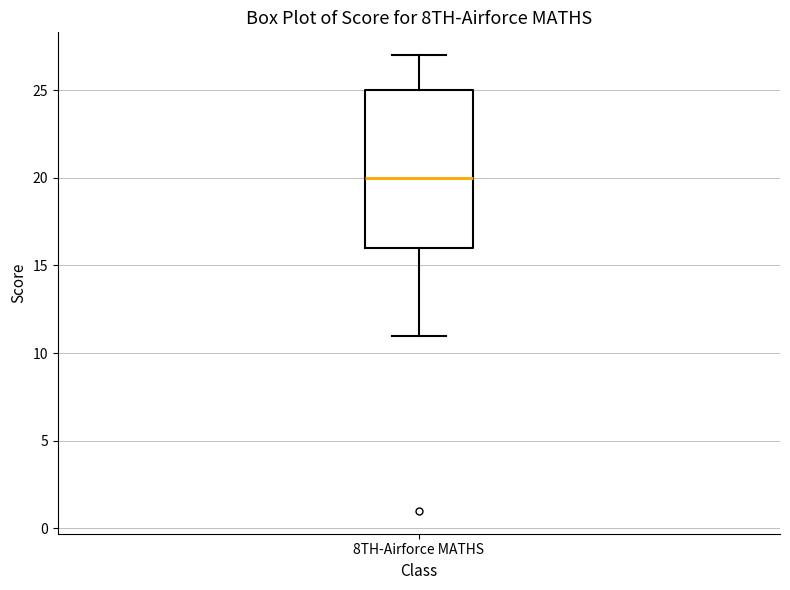

Transcribe this box plot: give where the median line is, the range the box spans, and where the two whiskers end, as read against the y-axis. The values are not printed on the chart, so give them approximately, as read against the axis.

median 20, box 16 to 25, whiskers 11 to 27